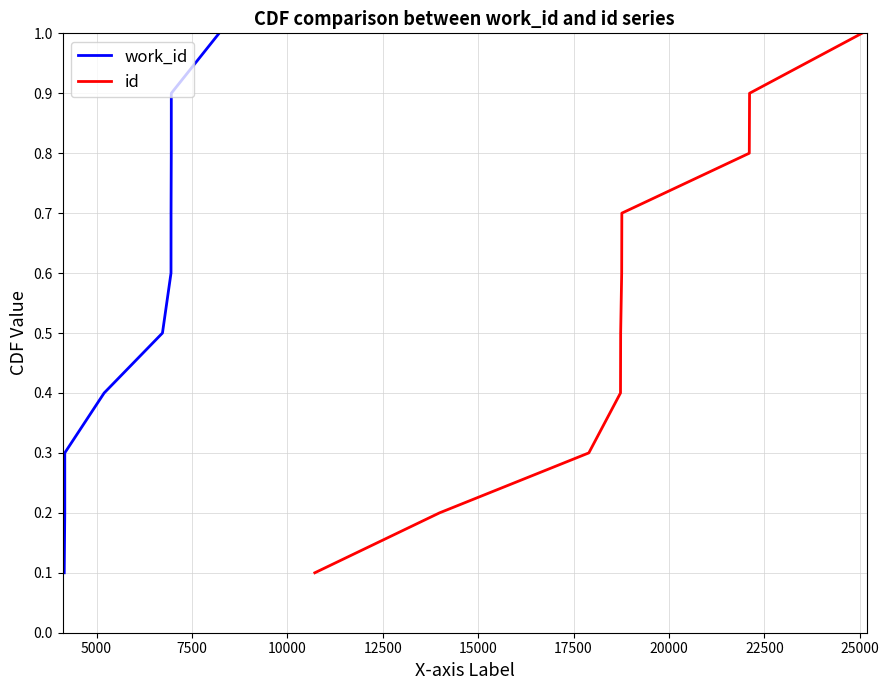

How many lines are shown in the chart?

2